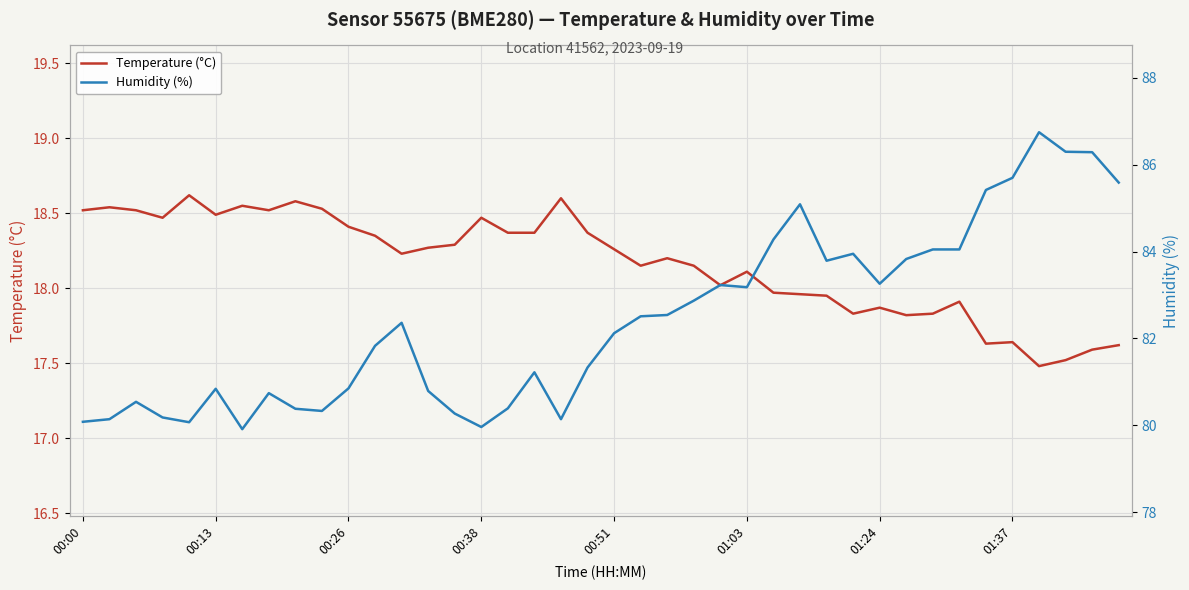

Rank the series by their maximum value, from highest to lowest.

Humidity (%), Temperature (°C)